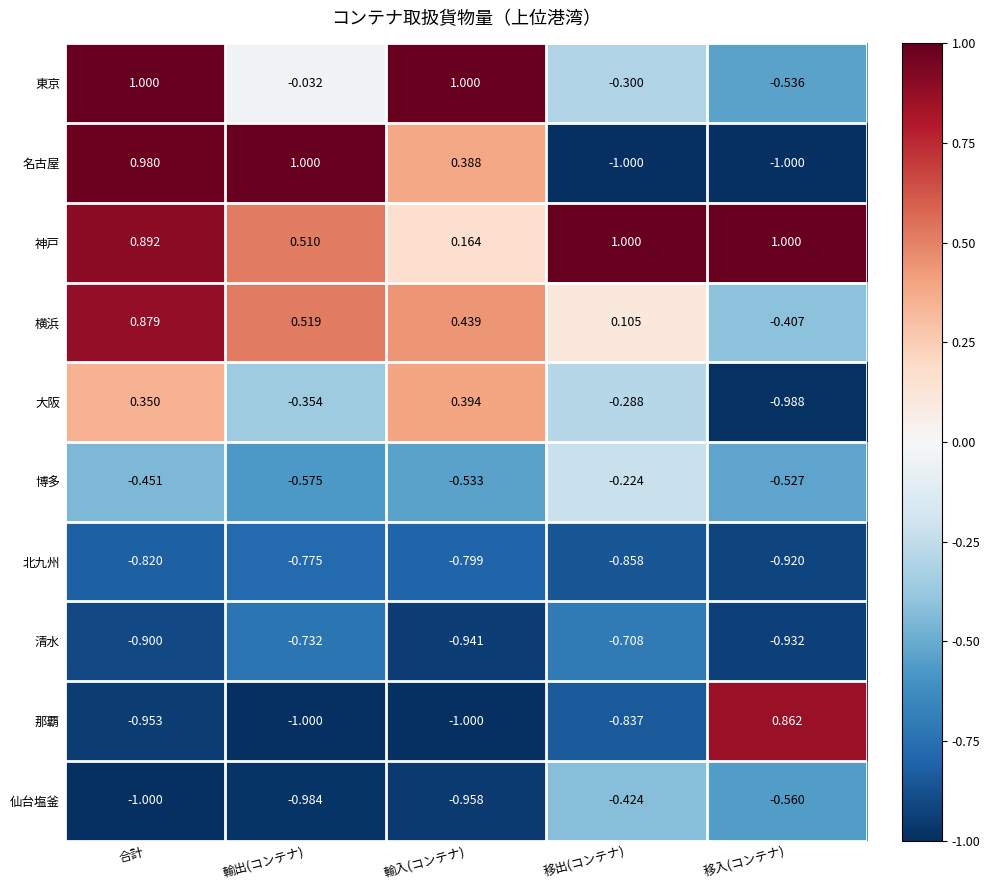

At which label is 名古屋 closest to 0?

輸入(コンテナ)